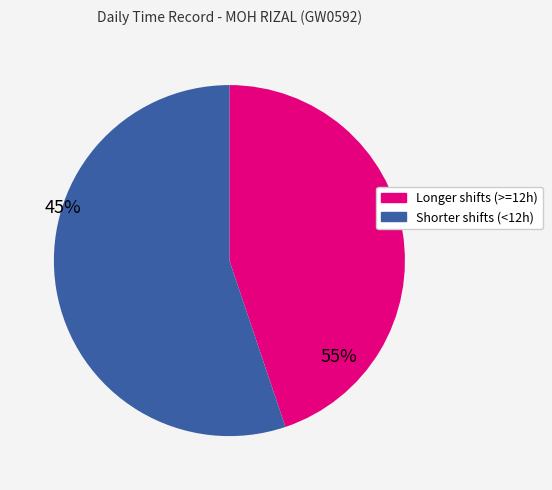

Between Longer shifts (>=12h) and Shorter shifts (<12h), which is larger?

Shorter shifts (<12h)